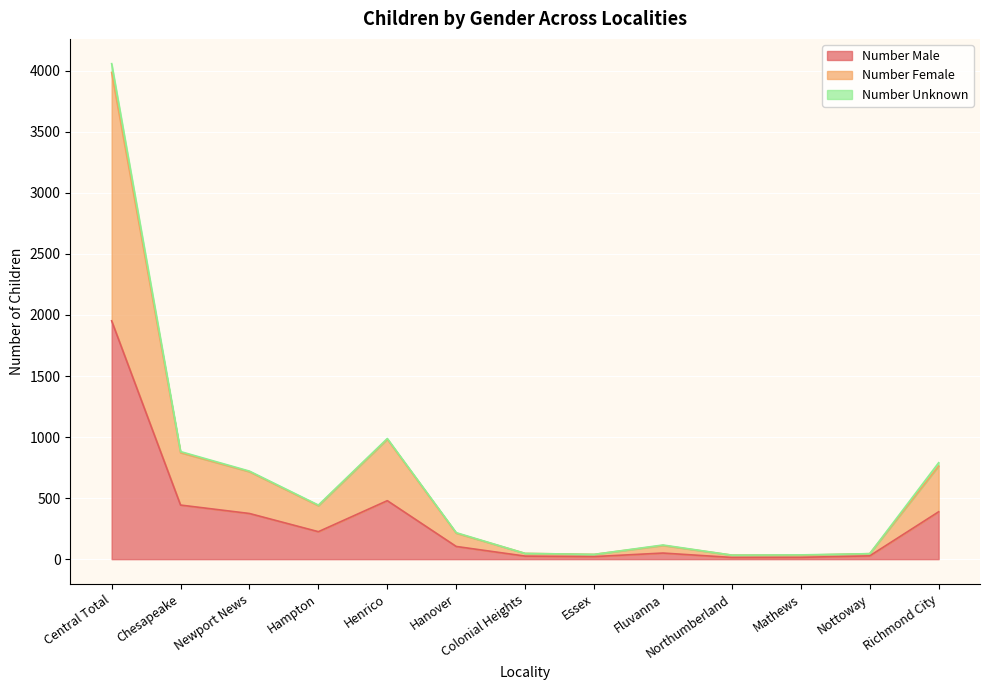

True or false: Number Male and Number Female intersect in this chart.

False